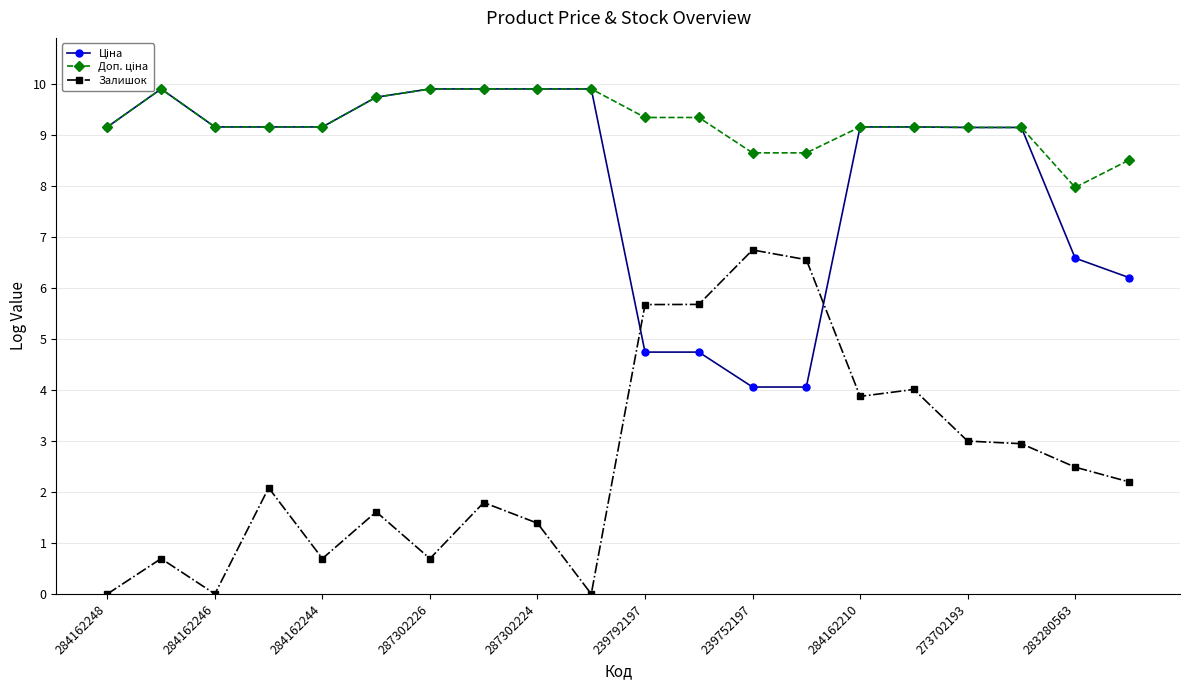

At which label does Залишок reach its peak?

239752197